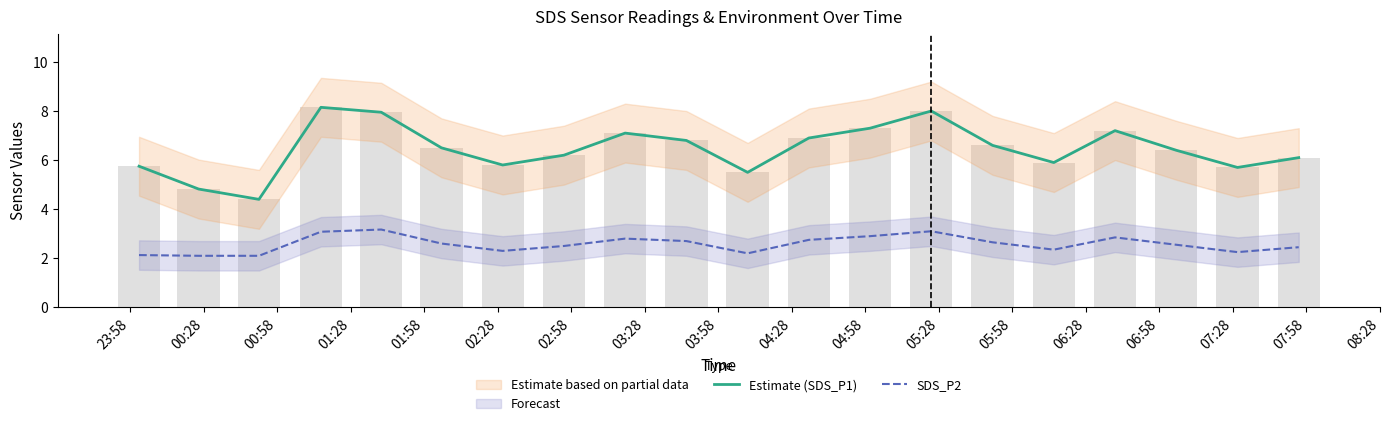

Reading left to right, transcribe all the data shown in this chart.

Estimate (SDS_P1): 5.8	4.8	4.4	8.2	8.0	6.5	5.8	6.2	7.1	6.8	5.5	6.9	7.3	8.0	6.6	5.9	7.2	6.4	5.7	6.1
SDS_P2: 2.1	2.1	2.1	3.1	3.2	2.6	2.3	2.5	2.8	2.7	2.2	2.8	2.9	3.1	2.6	2.4	2.9	2.5	2.2	2.5